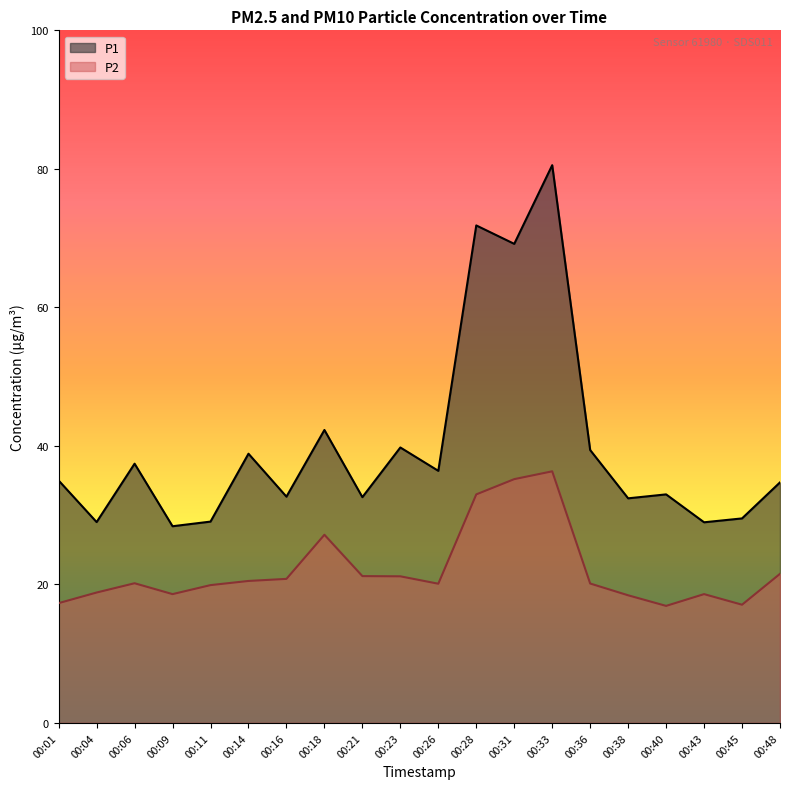

True or false: P2 has a value of 19.9 at 00:11.

True